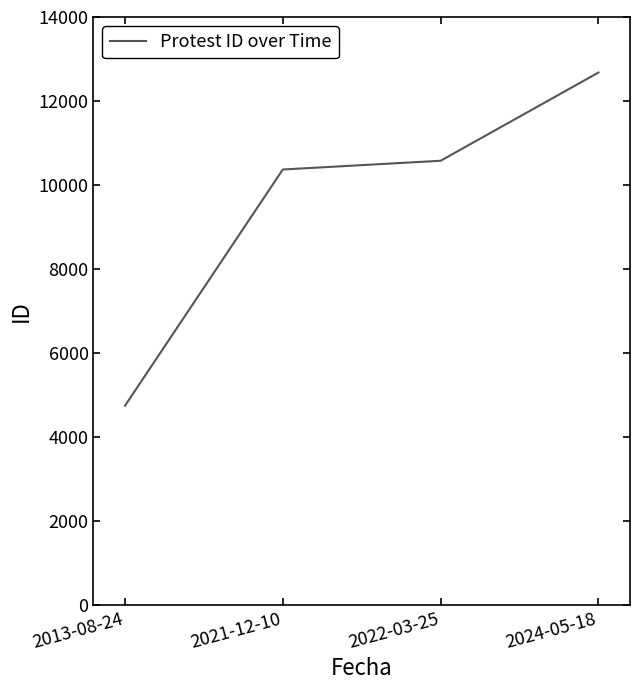

True or false: the data has more than 1 interior local peaks.

False